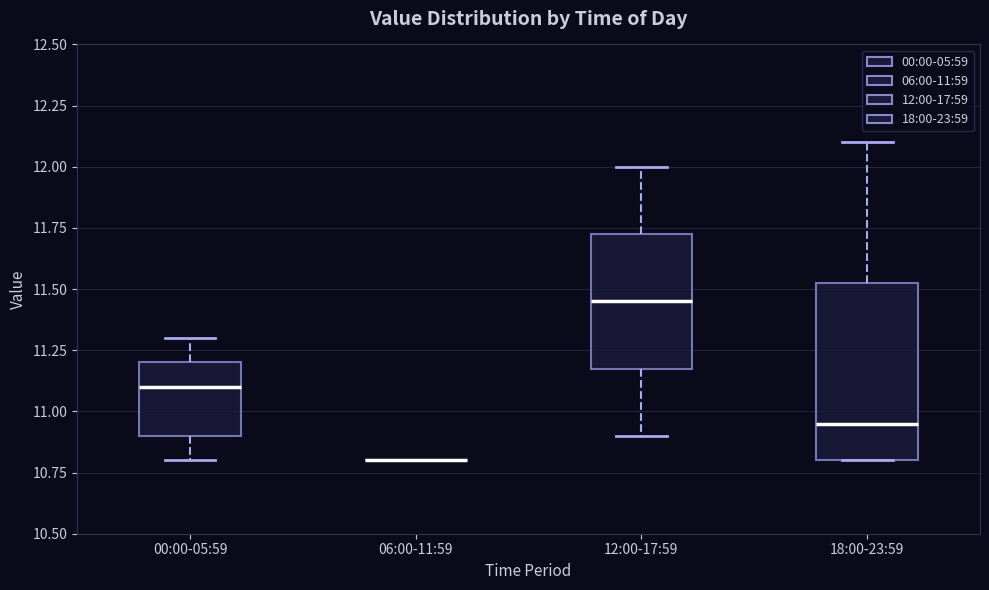

Reading left to right, read every box against the y-axis: the position of its median line, the range the box covers, and the ends of its whiskers. The values are not printed on the chart, so give them approximately, as read against the axis.

00:00-05:59: median 11.10, box 10.90 to 11.20, whiskers 10.80 to 11.30
06:00-11:59: box collapsed to a line at 10.80, whiskers 10.80 to 10.80
12:00-17:59: median 11.45, box 11.20 to 11.75, whiskers 10.90 to 12.00
18:00-23:59: median 10.95, box 10.80 to 11.55, whiskers 10.80 to 12.10